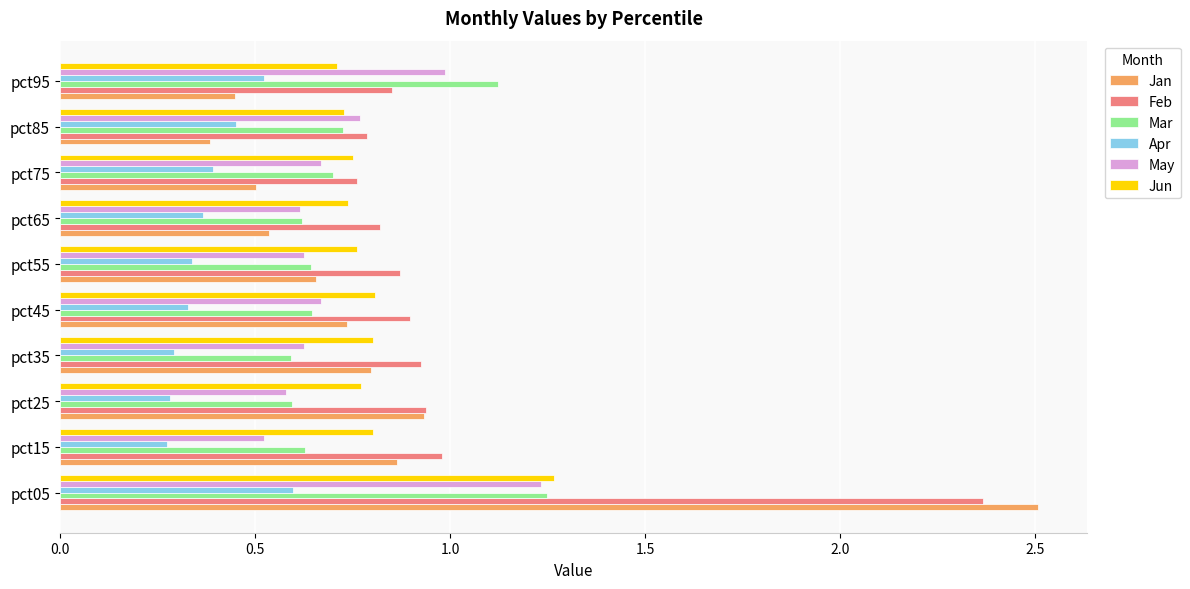

What is the difference between the maximum and minimum values in the Feb series?

1.6